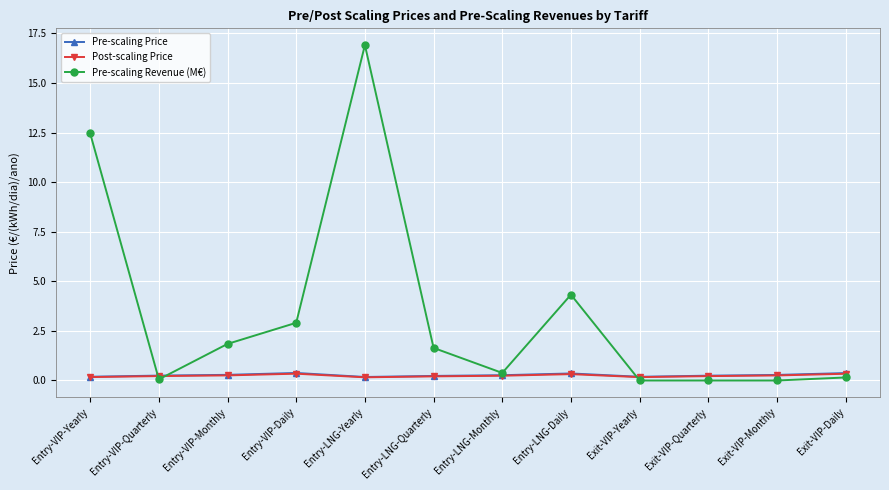

What position from the left is Exit-VIP-Yearly?

9